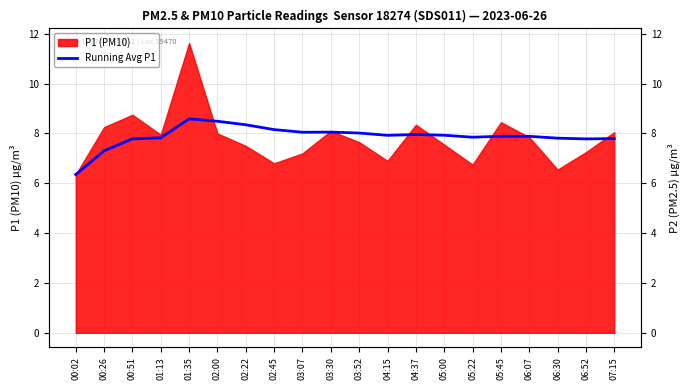

What is the minimum value shown in the chart?

6.3